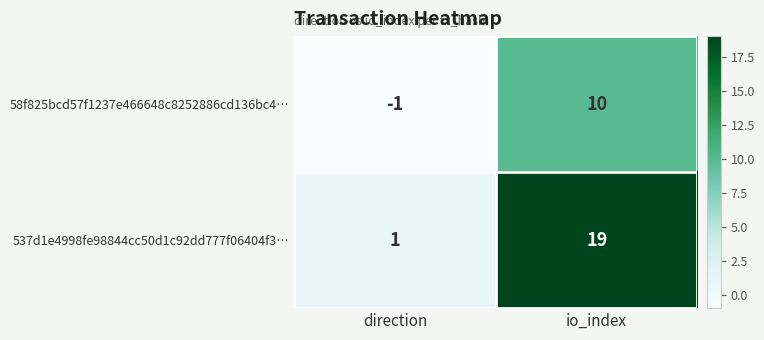

The value of 58f825bcd57f1237e466648c8252886cd136bc4… at io_index is 10. True or false?

True